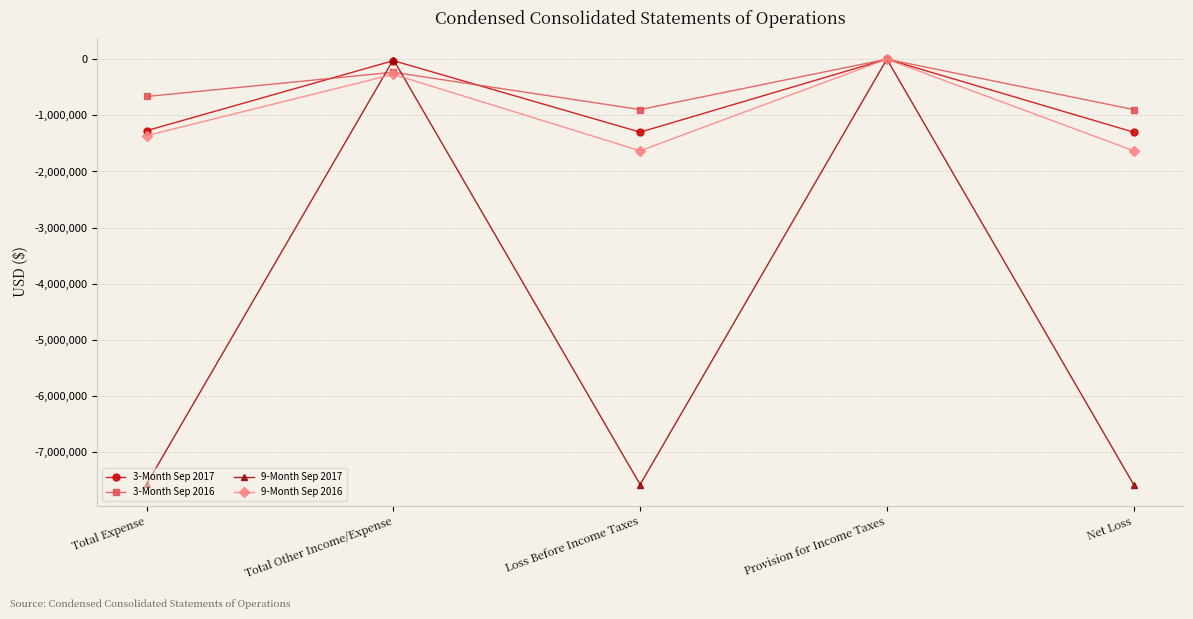

True or false: 3-Month Sep 2017 has more than 0 interior local peaks.

True